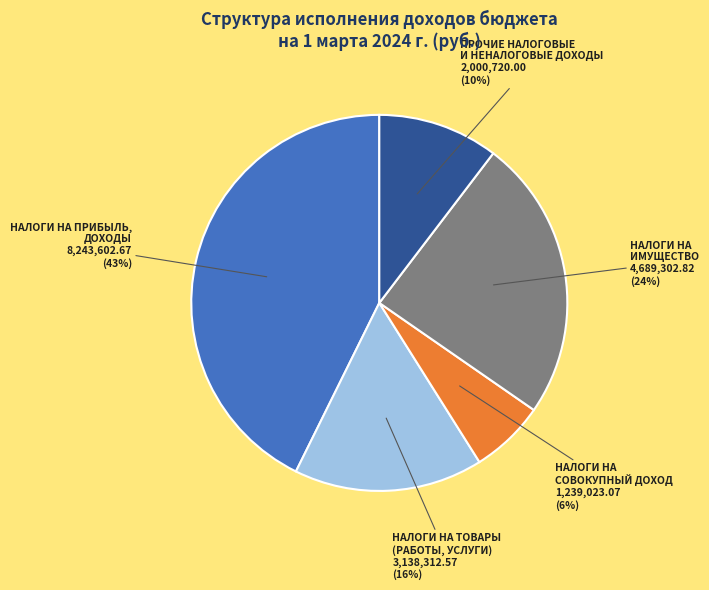

To the nearest percent, what is the average slice percentage?

20%